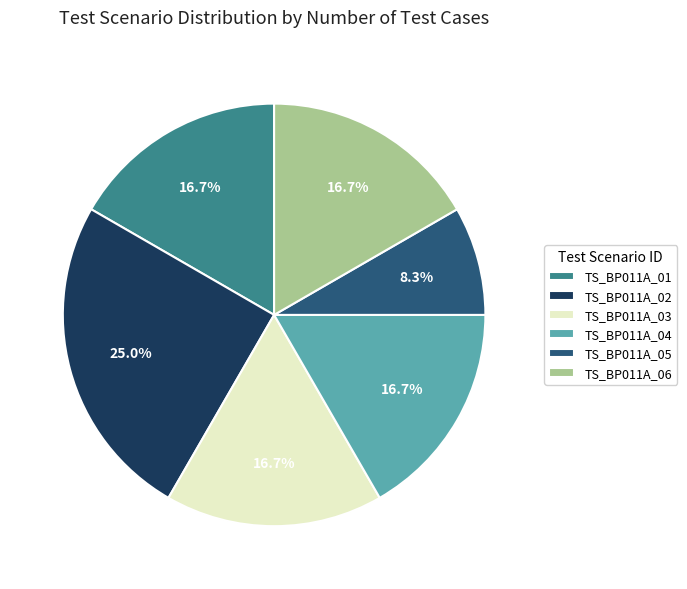

To the nearest percent, what portion does TS_BP011A_05 represent?

8%